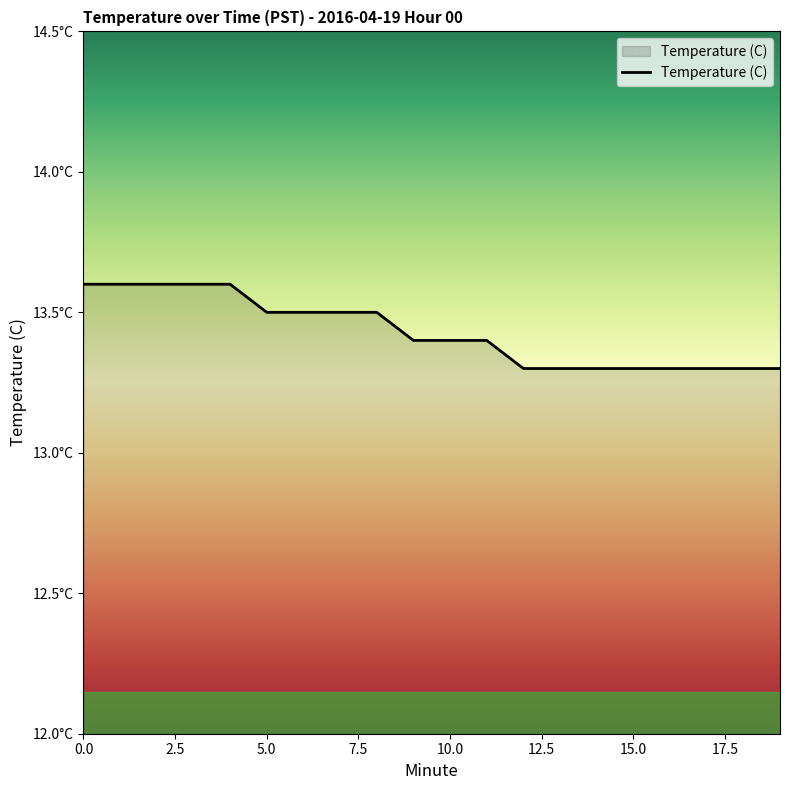

List the labels in order of value, largest first.

0, 1, 2, 3, 4, 5, 6, 7, 8, 9, 10, 11, 12, 13, 14, 15, 16, 17, 18, 19